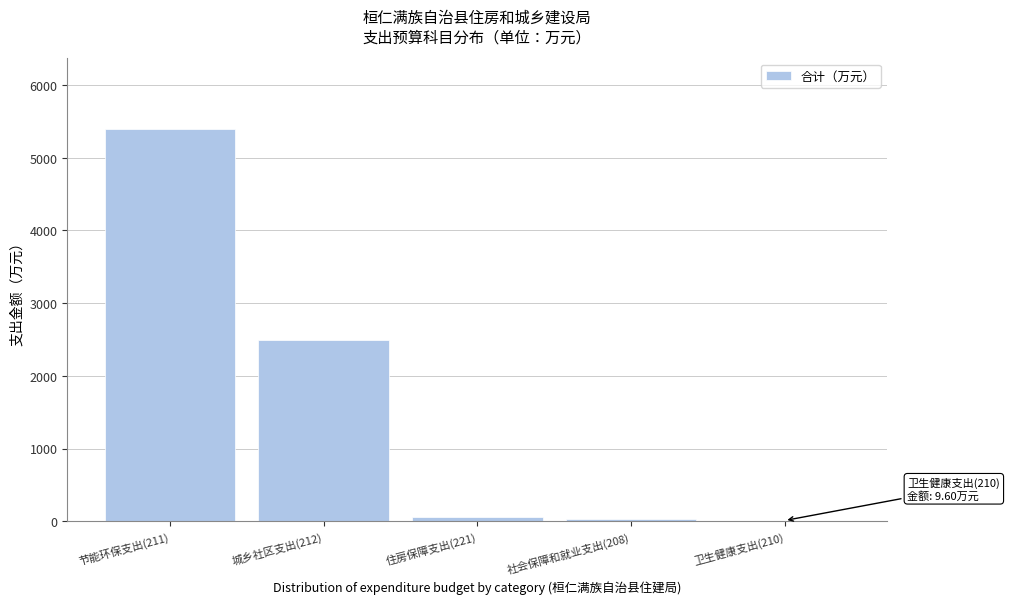

True or false: the data shows 5395.7 at 节能环保支出(211).

True